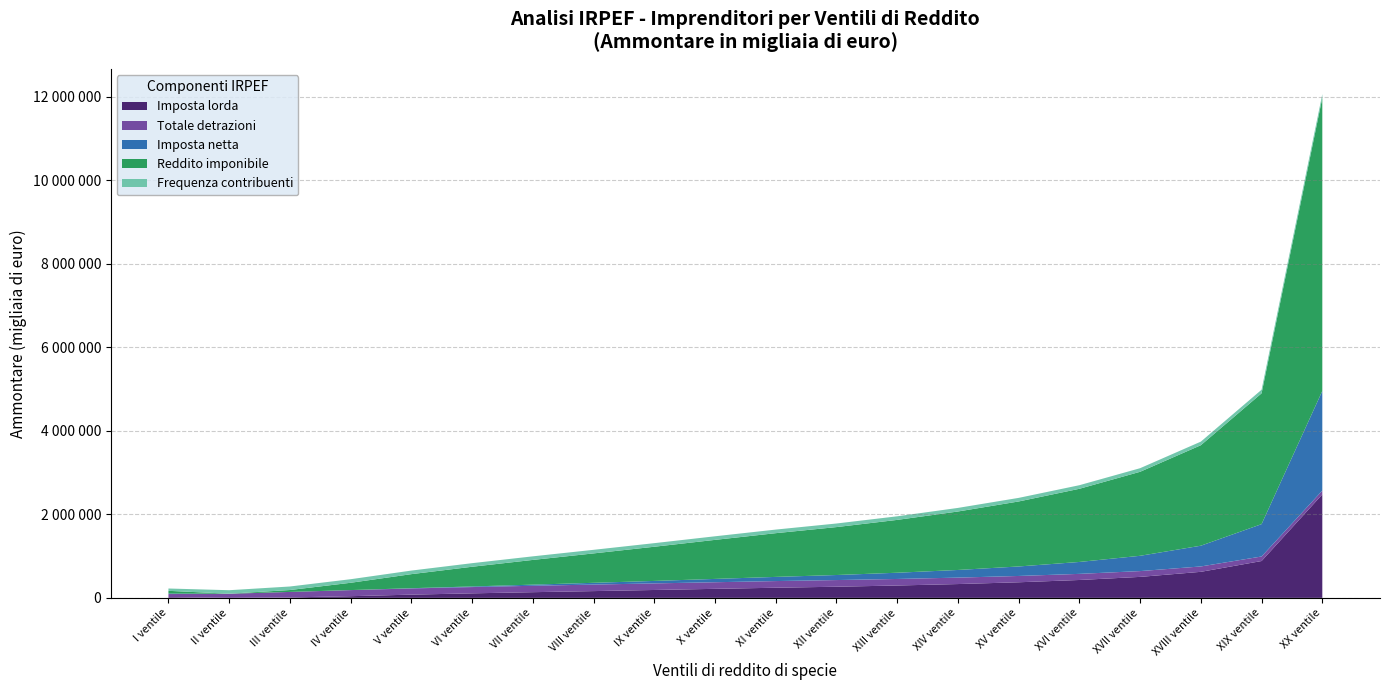

Reading left to right, list all the values displayed in this chart.

Imposta lorda (Ammontare): 16866	251	10480	40201	77466	108462	136262	162228	188942	216260	242792	266995	296252	330850	373510	428307	502568	623755	882382	2477541
Totale detrazioni (Ammontare): 74575	98104	131785	145889	148112	150148	153210	156231	157642	158172	159524	159643	156616	154104	151136	146522	138816	128640	108755	90896
Imposta netta (Ammontare): 11354	51	81	606	5781	14999	27229	42139	59225	79651	99940	120689	149118	183272	227363	285253	366162	496839	774621	2387133
Reddito imponibile (Ammontare): 65838	1203	45567	174784	336805	471515	592145	704305	818760	934830	1047080	1147791	1265477	1400134	1556554	1752099	2011935	2406399	3132827	7020407
Reddito complessivo (Ammontare): -1204420	-270994	86411	316227	508330	668459	807051	936265	1066985	1197021	1323499	1443577	1591337	1756420	1950426	2193051	2512920	2999300	3886657	8176646
Reddito complessivo (Frequenza): 55787	83906	84513	85267	85535	85706	85738	85758	85784	85822	85843	85849	85855	85877	85865	85887	85854	85855	85849	85837